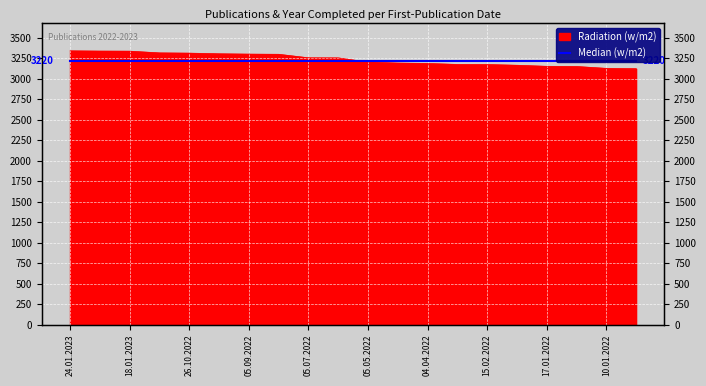

What is the change in value from 24.01.2023 to 17.01.2022?

-191